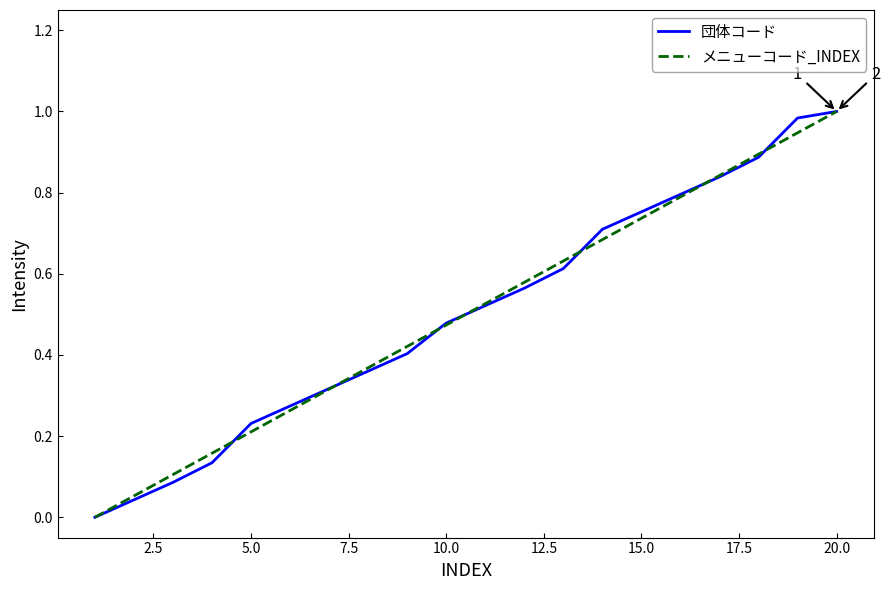

Reading left to right, transcribe all the data shown in this chart.

団体コード: 0.0	0.0	0.1	0.1	0.2	0.3	0.3	0.4	0.4	0.5	0.5	0.6	0.6	0.7	0.8	0.8	0.8	0.9	1.0	1.0
メニューコード_INDEX: 0.0	0.1	0.1	0.2	0.2	0.3	0.3	0.4	0.4	0.5	0.5	0.6	0.6	0.7	0.7	0.8	0.8	0.9	0.9	1.0